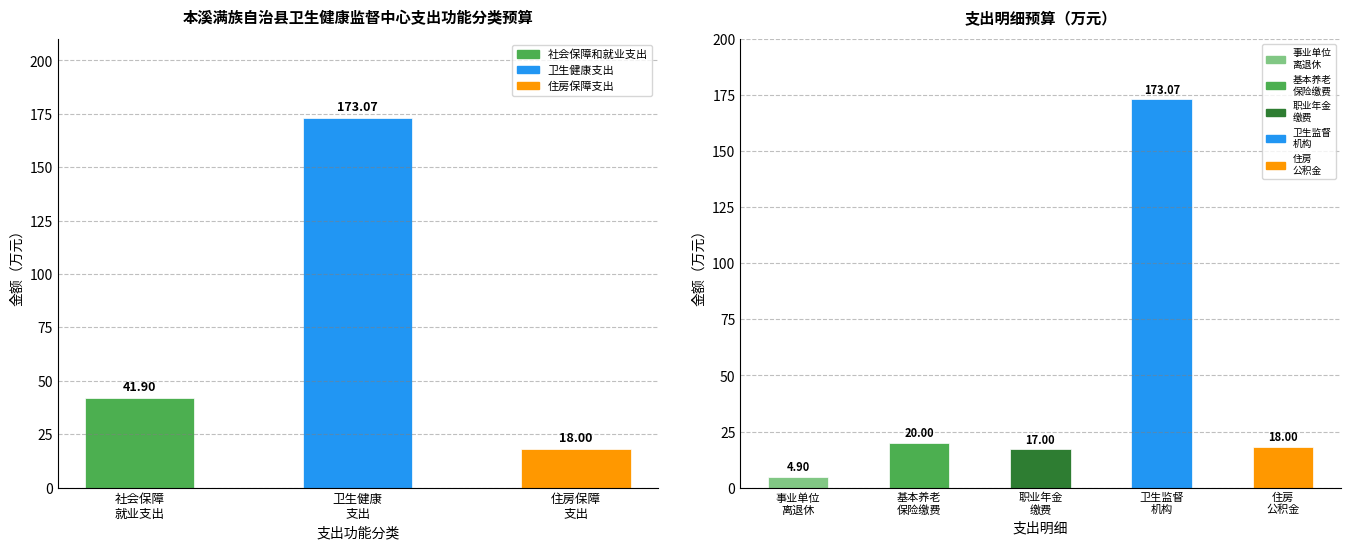

Is it true that the value at 卫生健康 支出 is 173.1?

True